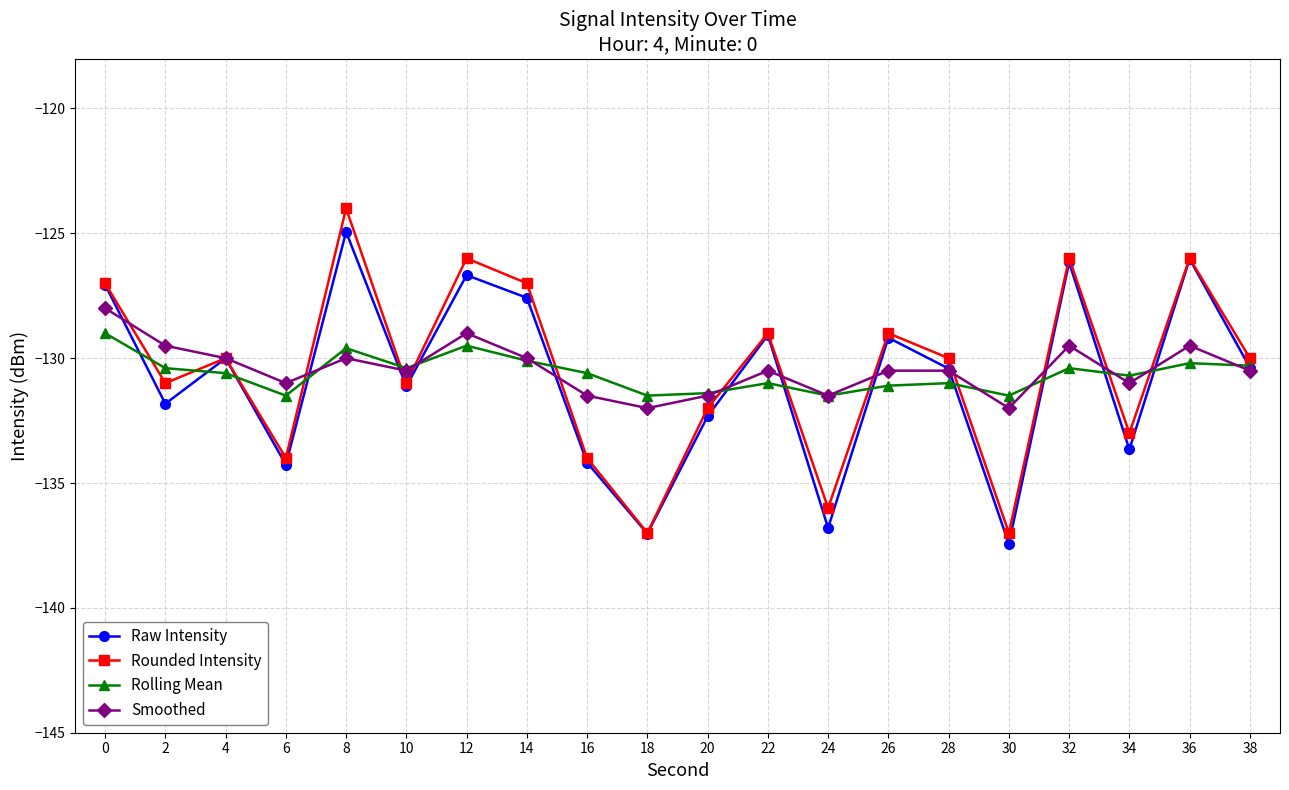

How many categories are shown in the chart?

20